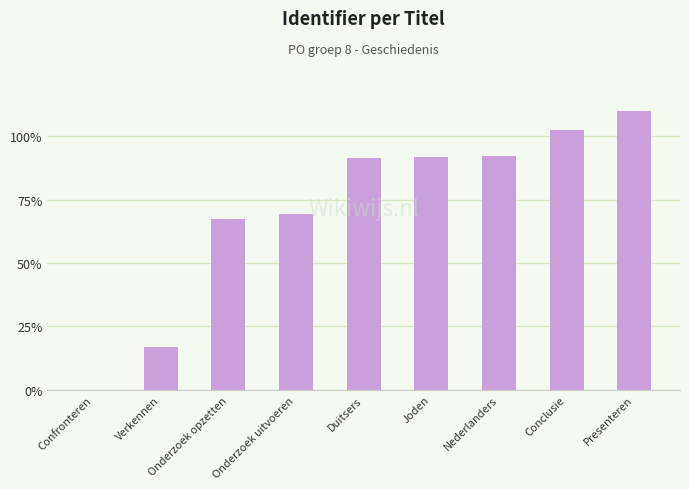

Count the number of categories in the chart.

9